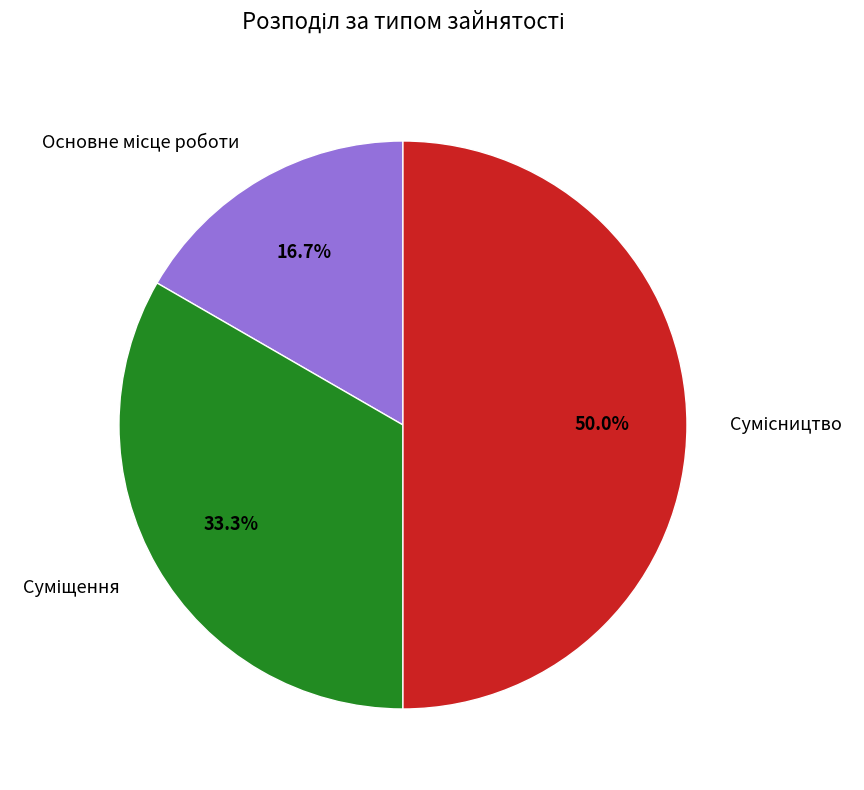

Which category has the smallest portion of the pie?

Основне місце роботи